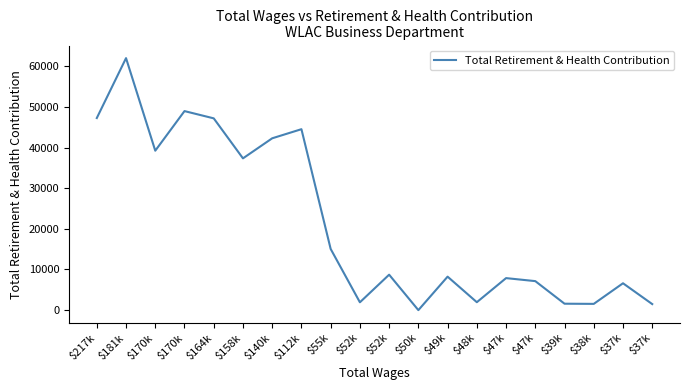

What is the difference between the values at $39k and $49k?

6656